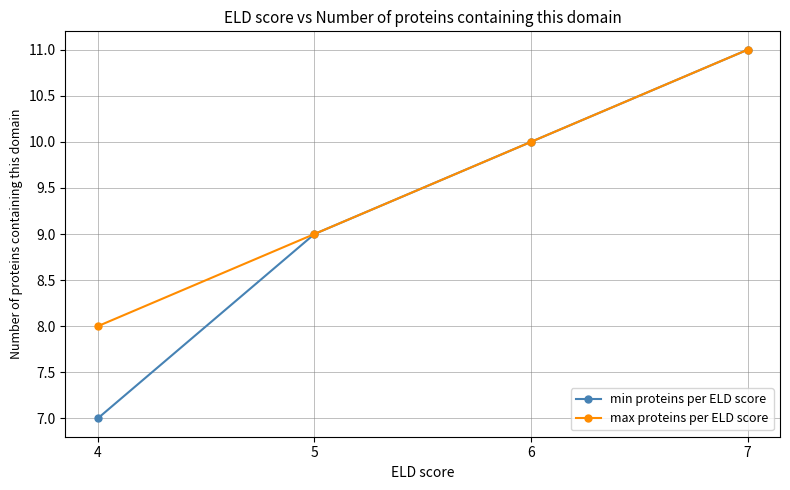

Rank the series by their average value, from lowest to highest.

min proteins per ELD score, max proteins per ELD score